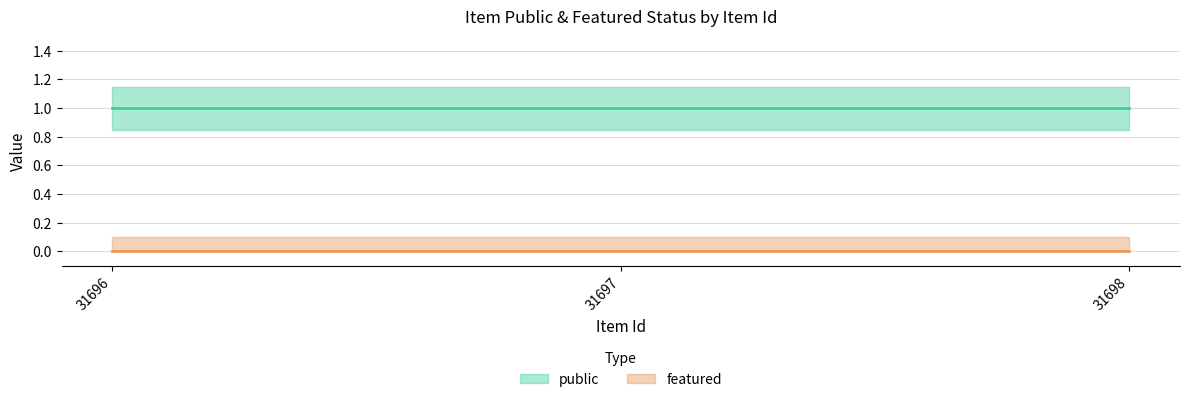

Reading left to right, list all the values displayed in this chart.

public: 31696=1	31697=1	31698=1
featured: 31696=0	31697=0	31698=0